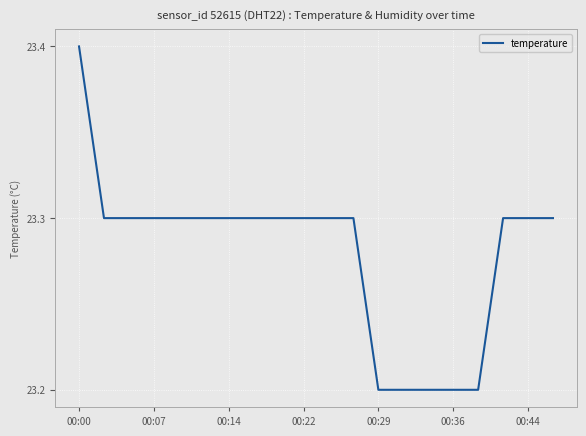

What is the greatest value displayed?

23.4